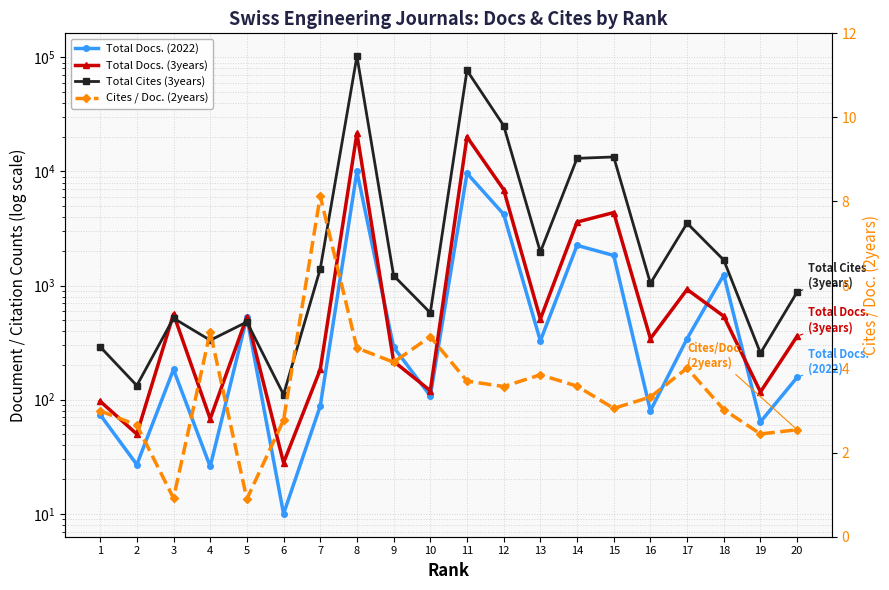

Reading left to right, what are all the values shown in this chart?

Total Docs. (2022): 1=74.0	2=27.0	3=184.0	4=26.0	5=526.0	6=10.0	7=88.0	8=10000.0	9=289.0	10=108.0	11=9643.0	12=4217.0	13=328.0	14=2251.0	15=1836.0	16=80.0	17=343.0	18=1241.0	19=64.0	20=157.0
Total Docs. (3years): 1=97.0	2=50.0	3=563.0	4=68.0	5=532.0	6=28.0	7=184.0	8=21579.0	9=217.0	10=120.0	11=20102.0	12=6934.0	13=509.0	14=3604.0	15=4366.0	16=343.0	17=926.0	18=539.0	19=117.0	20=360.0
Total Cites (3years): 1=291.0	2=133.0	3=518.0	4=332.0	5=480.0	6=111.0	7=1401.0	8=102309.0	9=1223.0	10=578.0	11=76837.0	12=25220.0	13=1968.0	14=13031.0	15=13403.0	16=1047.0	17=3522.0	18=1673.0	19=256.0	20=878.0
Cites / Doc. (2years): 1=3.0	2=2.7	3=0.9	4=4.9	5=0.9	6=2.8	7=8.1	8=4.5	9=4.2	10=4.8	11=3.7	12=3.6	13=3.9	14=3.6	15=3.1	16=3.3	17=4.0	18=3.0	19=2.5	20=2.5